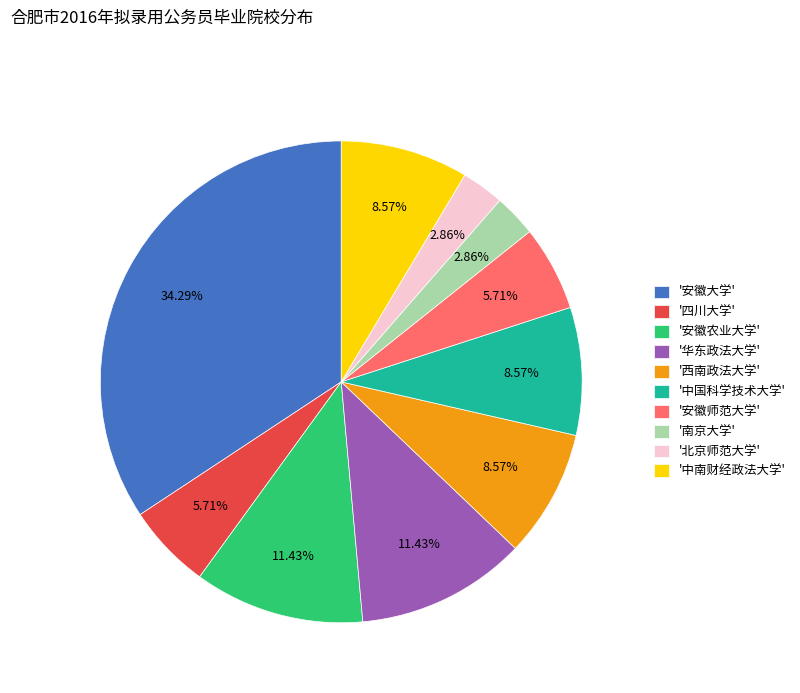

How many segments does this pie chart have?

10